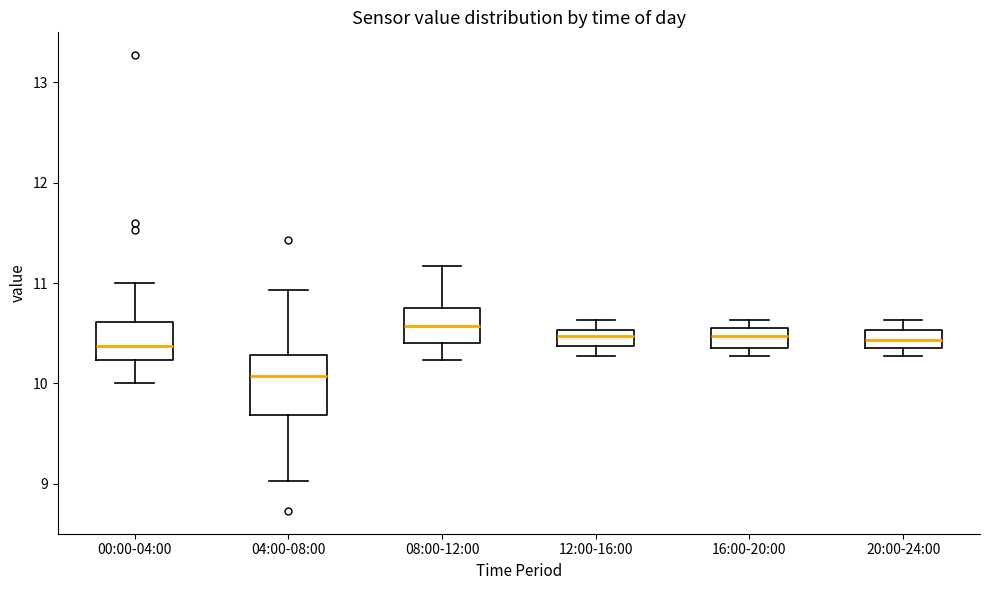

Reading left to right, transcribe this box plot: for each box, give where its median line is, the range the box spans, and where its two whiskers end, as read against the y-axis. The values are not printed on the chart, so give them approximately, as read against the axis.

00:00-04:00: median 10.4, box 10.2 to 10.6, whiskers 10.0 to 11.0
04:00-08:00: median 10.1, box 9.7 to 10.3, whiskers 9.0 to 10.9
08:00-12:00: median 10.6, box 10.4 to 10.8, whiskers 10.2 to 11.2
12:00-16:00: median 10.5 (inside the box), box 10.4 to 10.5, whiskers 10.3 to 10.6
16:00-20:00: median 10.5, box 10.4 to 10.6, whiskers 10.3 to 10.6 (just above the box's upper edge)
20:00-24:00: median 10.4 (inside the box), box 10.4 to 10.5, whiskers 10.3 to 10.6